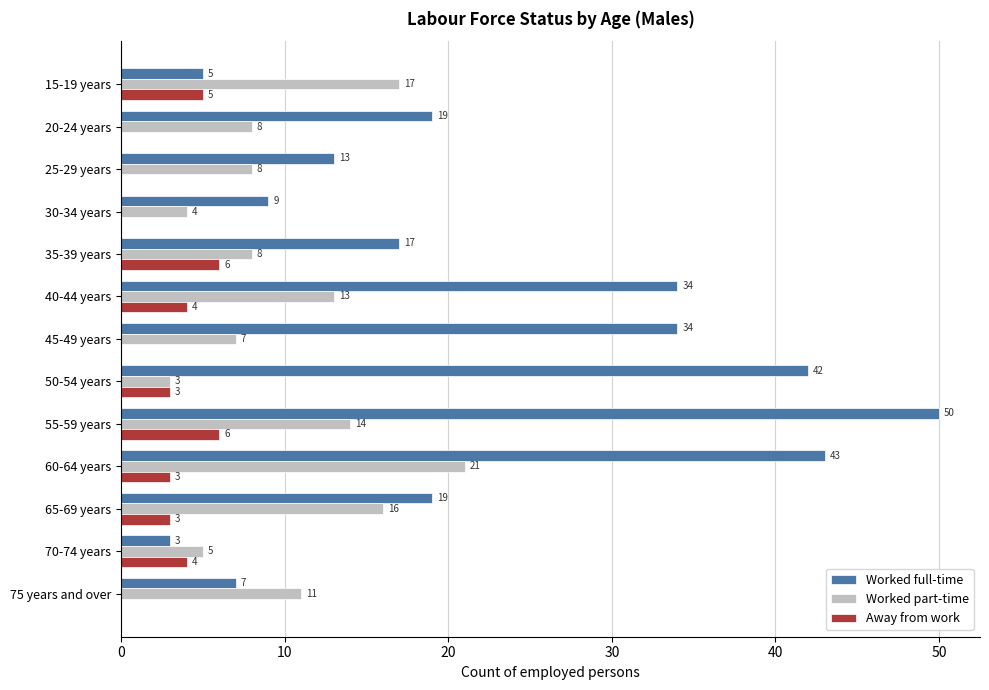

Which category has the highest value across all series?

55-59 years